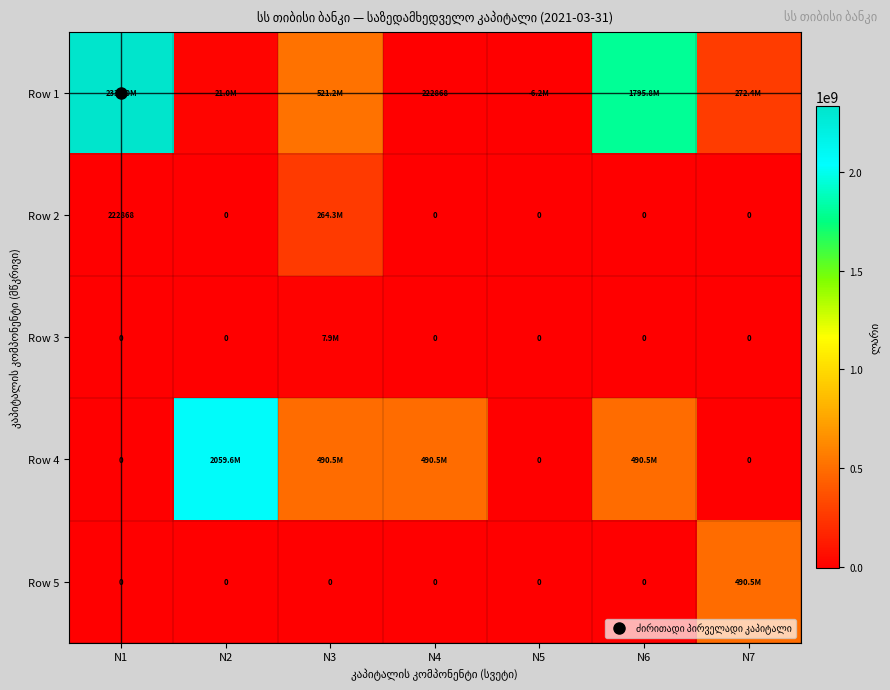

What is the spread (max minus min) of values at N5?

6235334.4